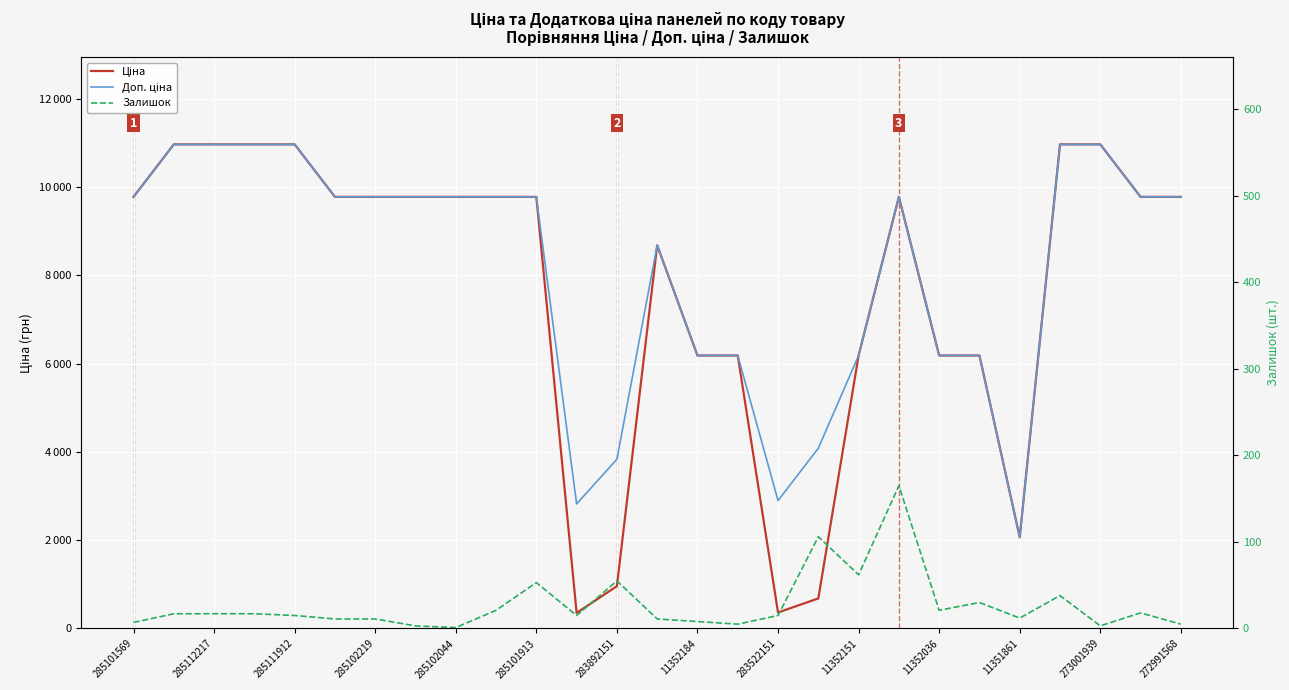

True or false: Ціна and Залишок cross at least once.

False